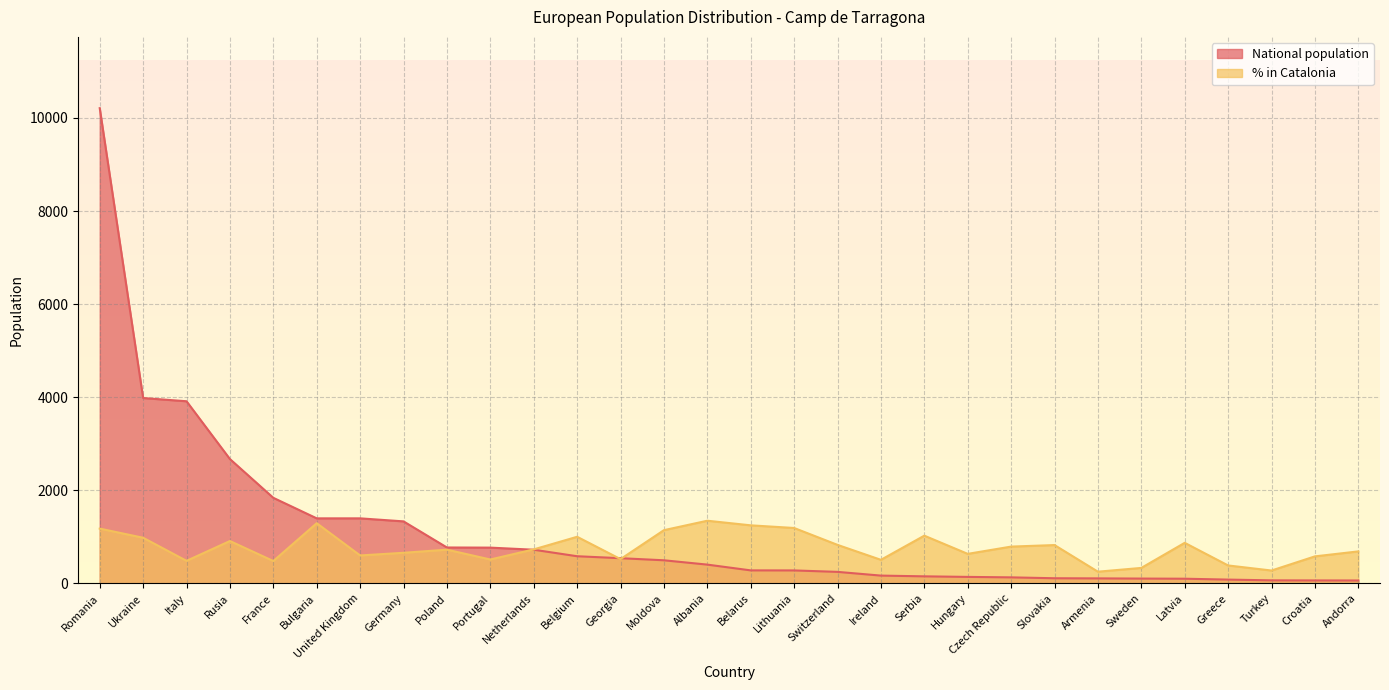

Which has a higher value, Andorra or Croatia?

Croatia